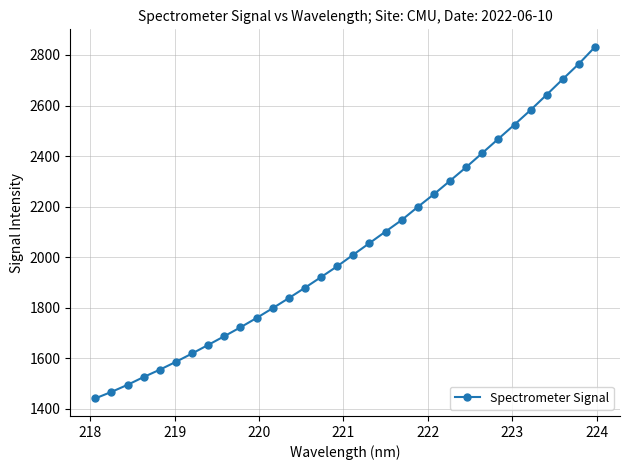

What is the difference between the maximum and minimum values?

1391.6